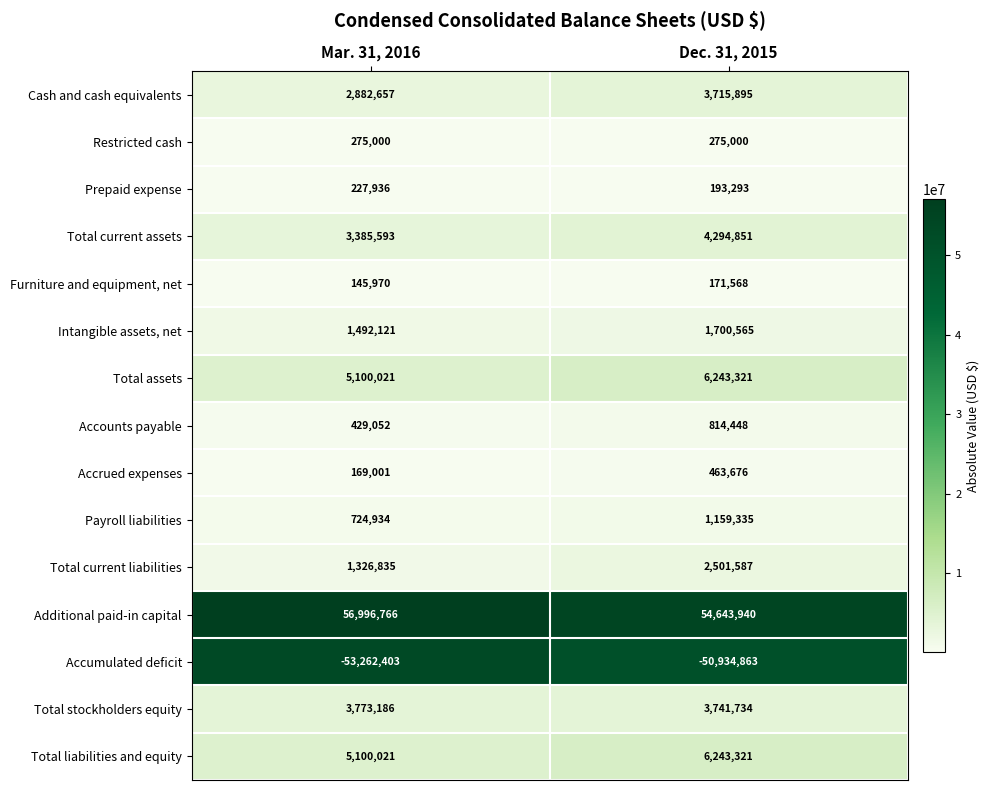

Is it true that Total current liabilities equals 2501587 at Dec. 31, 2015?

True